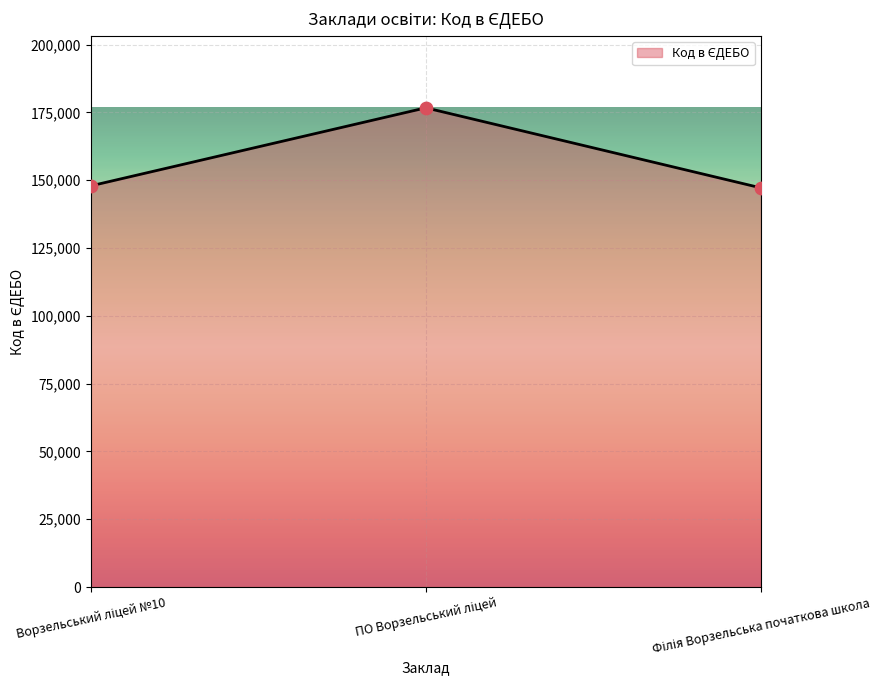

What is the smallest value displayed?

147183